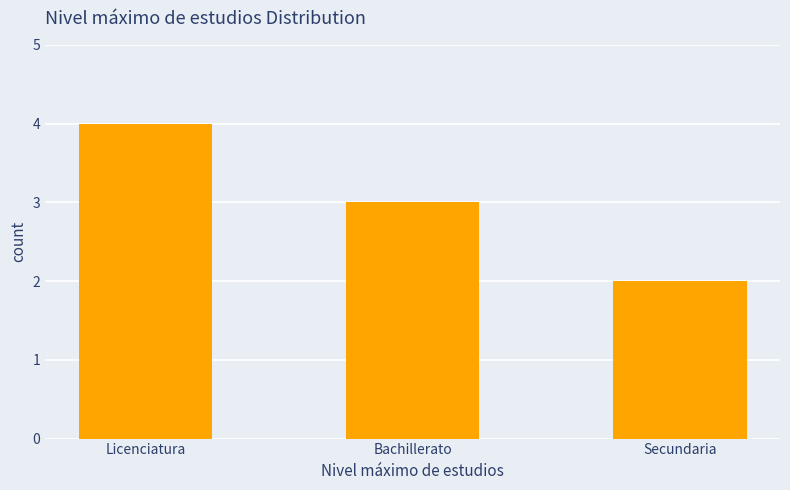

What position from the right is Licenciatura?

3